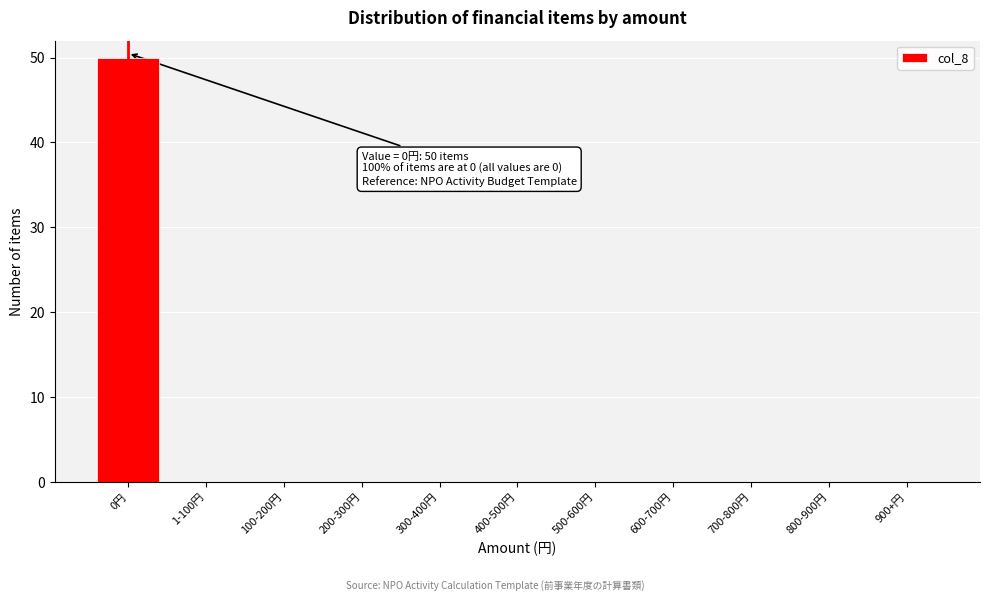

Reading left to right, extract all data points from this chart.

0円=50	1-100円=0	100-200円=0	200-300円=0	300-400円=0	400-500円=0	500-600円=0	600-700円=0	700-800円=0	800-900円=0	900+円=0